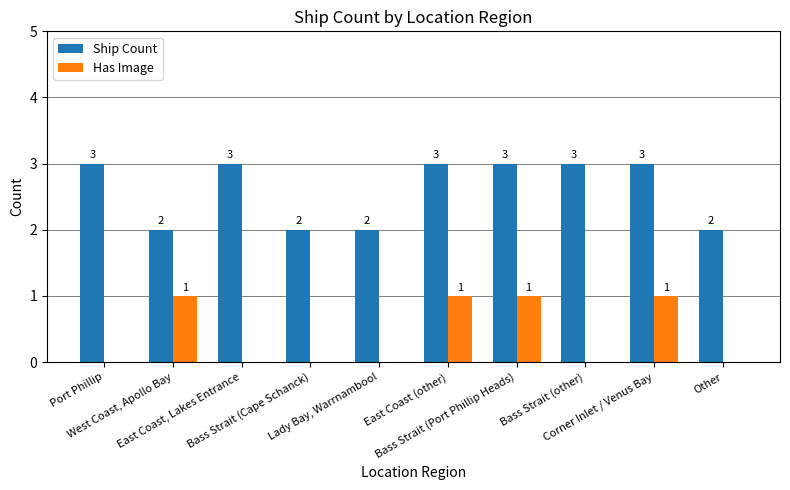

How many categories are shown in the chart?

10